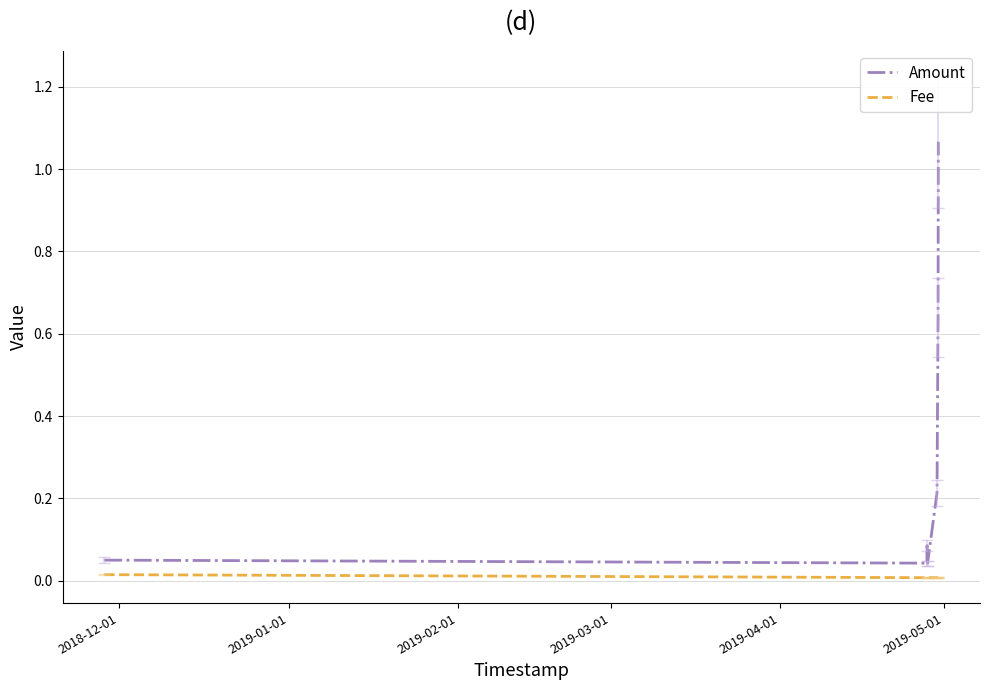

List the series in order of their peak value, lowest first.

Fee, Amount